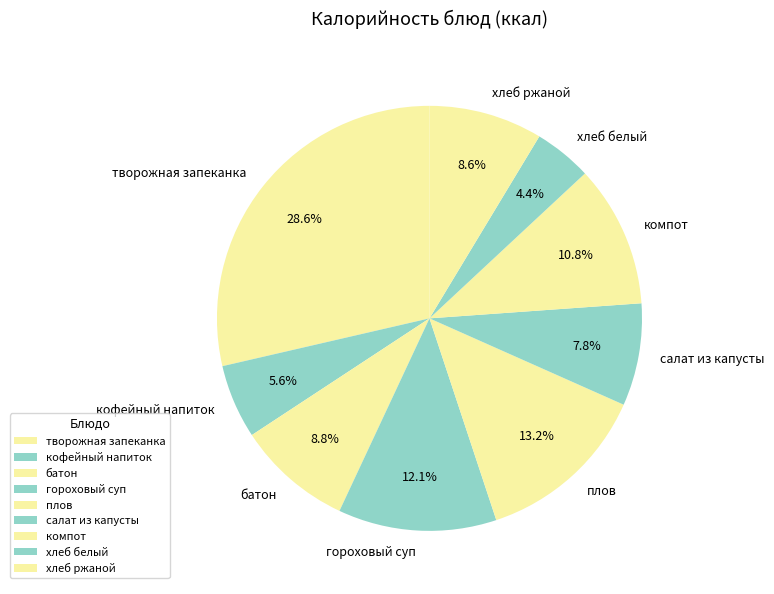

What percentage is the кофейный напиток slice, to the nearest percent?

6%